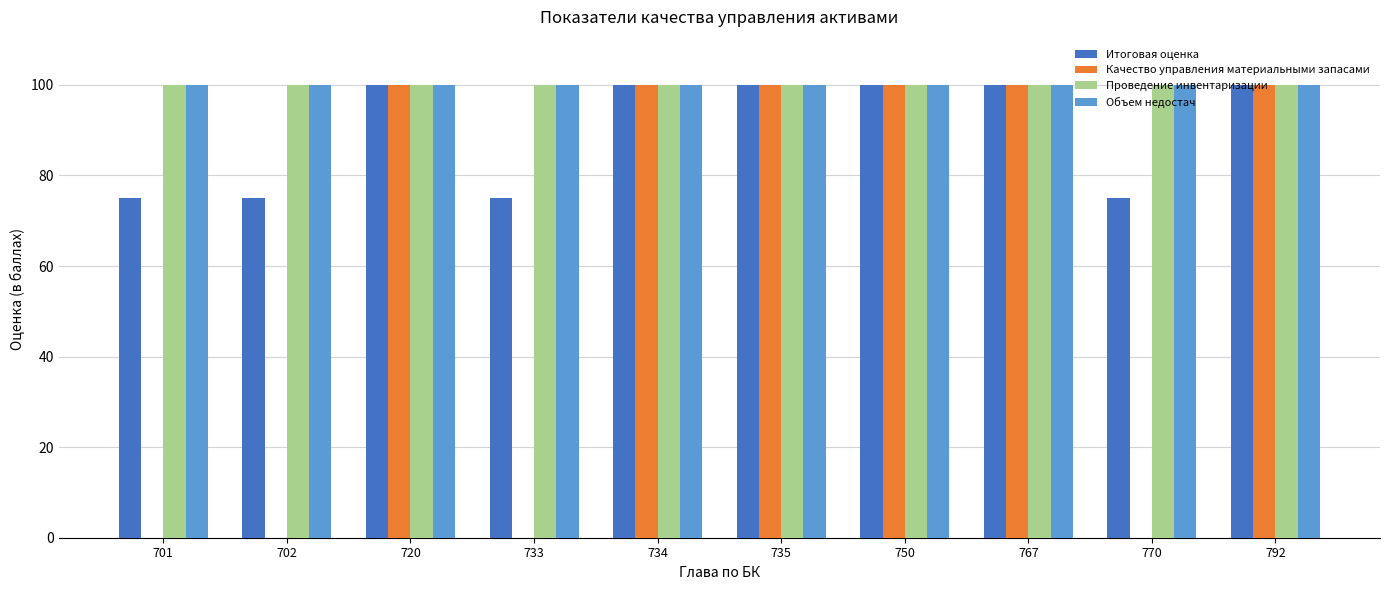

Reading left to right, transcribe all the data shown in this chart.

Итоговая оценка: 75	75	100	75	100	100	100	100	75	100
Качество управления материальными запасами: 0	0	100	0	100	100	100	100	0	100
Проведение инвентаризации: 100	100	100	100	100	100	100	100	100	100
Объем недостач: 100	100	100	100	100	100	100	100	100	100